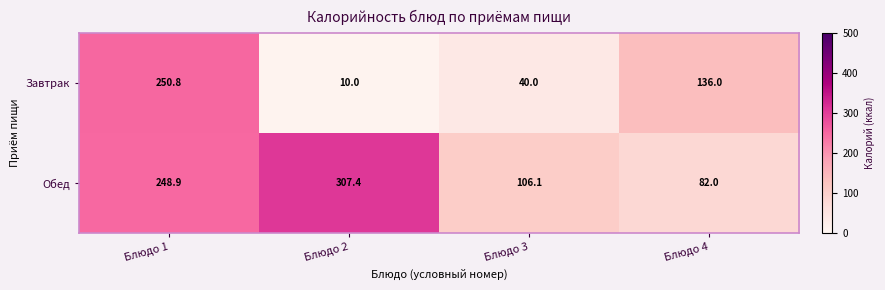

Which series changed the most between Блюдо 2 and Блюдо 4?

Обед